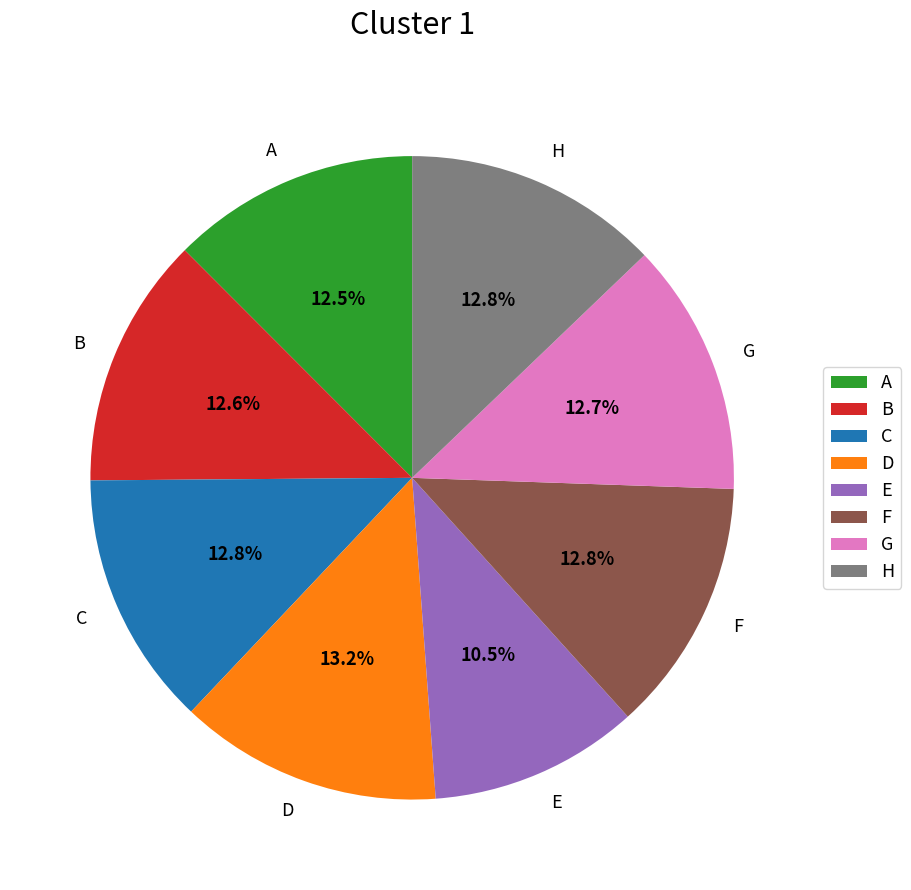

How much of the chart is everything except H?

87.2%